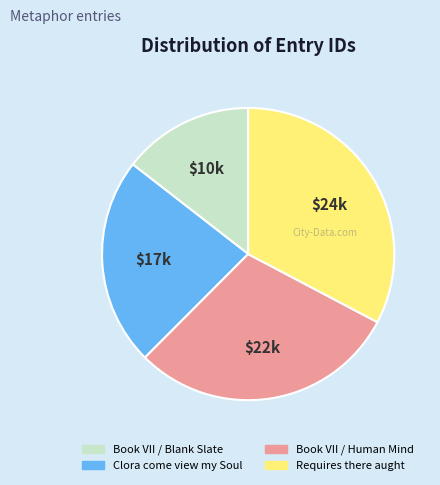

Which has a higher value, Clora come view my Soul or Book VII / Human Mind?

Book VII / Human Mind